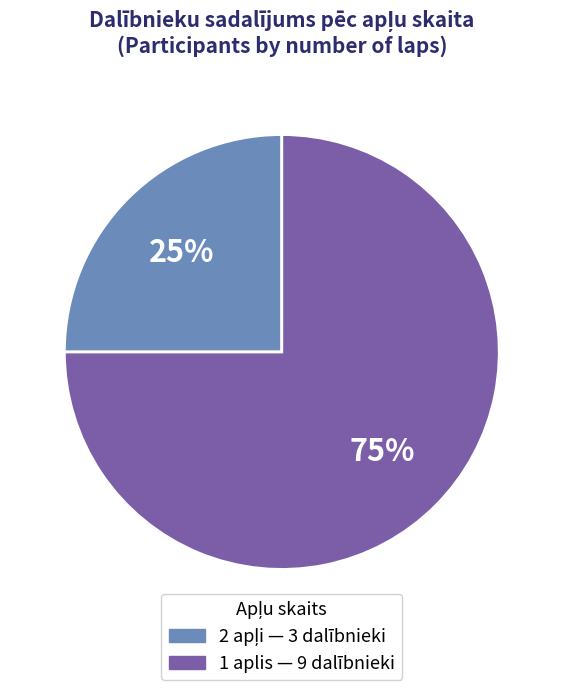

To the nearest percent, what is the difference between the largest and smallest slice percentages?

50%